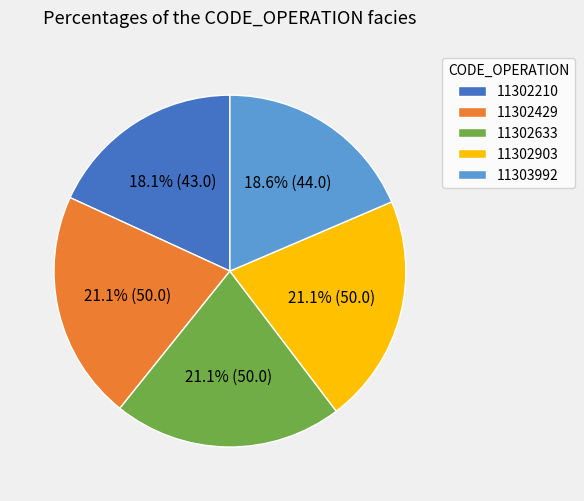

Is the sum of 11302903 and 11302429 greater than half?

No